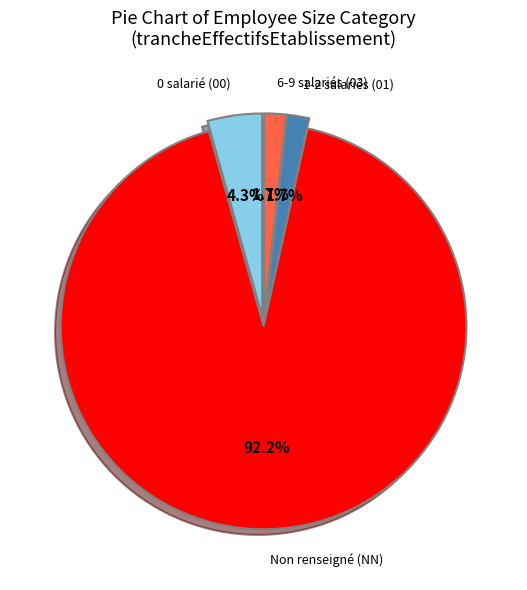

Which slice is the largest?

Non renseigné (NN)